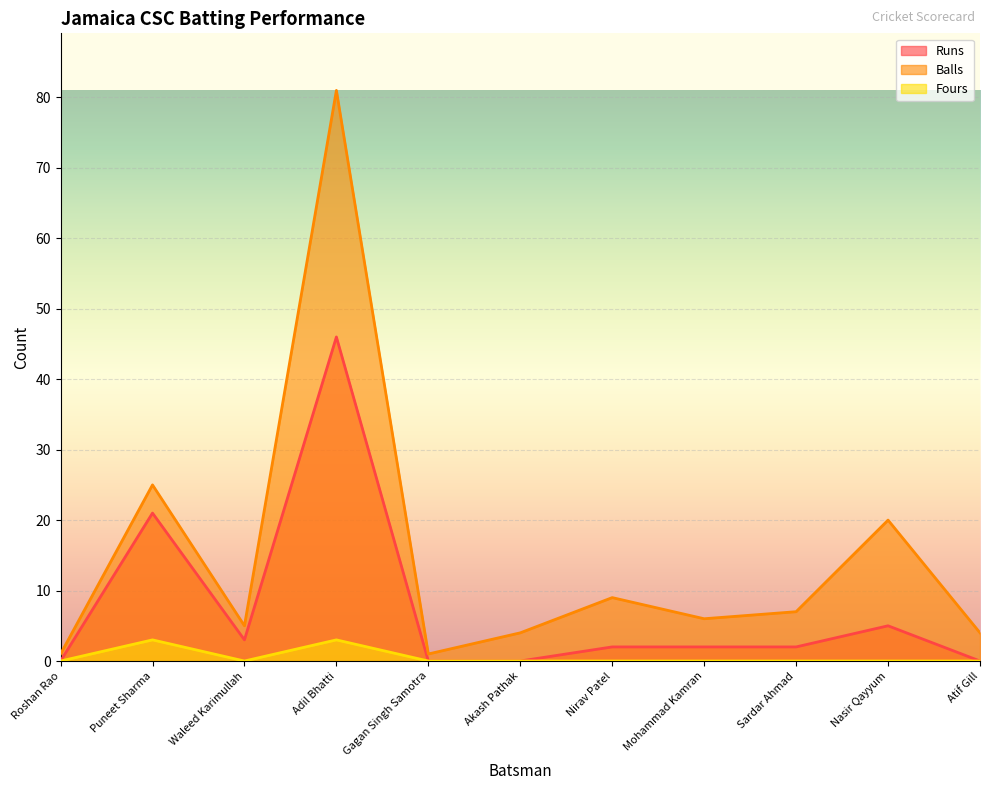

Is the value of Runs at Gagan Singh Samotra greater than the value of Fours at Adil Bhatti?

No